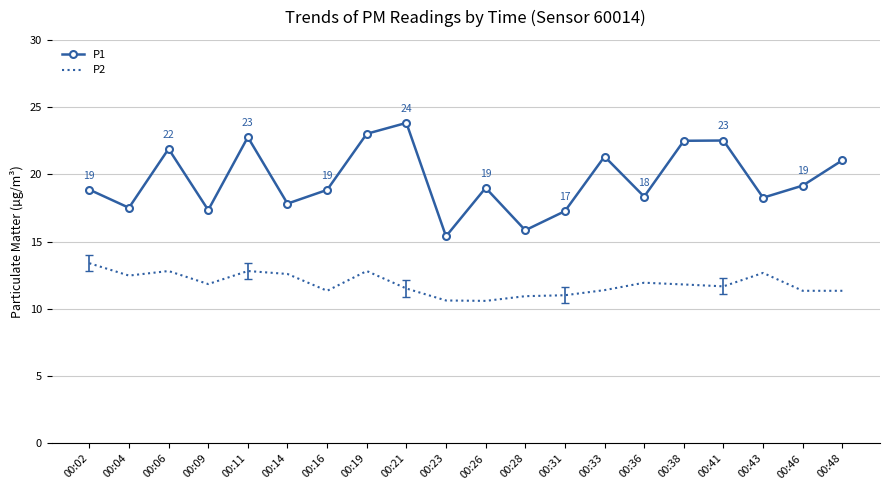

What is the difference between the highest and lowest values at 00:33?

9.9